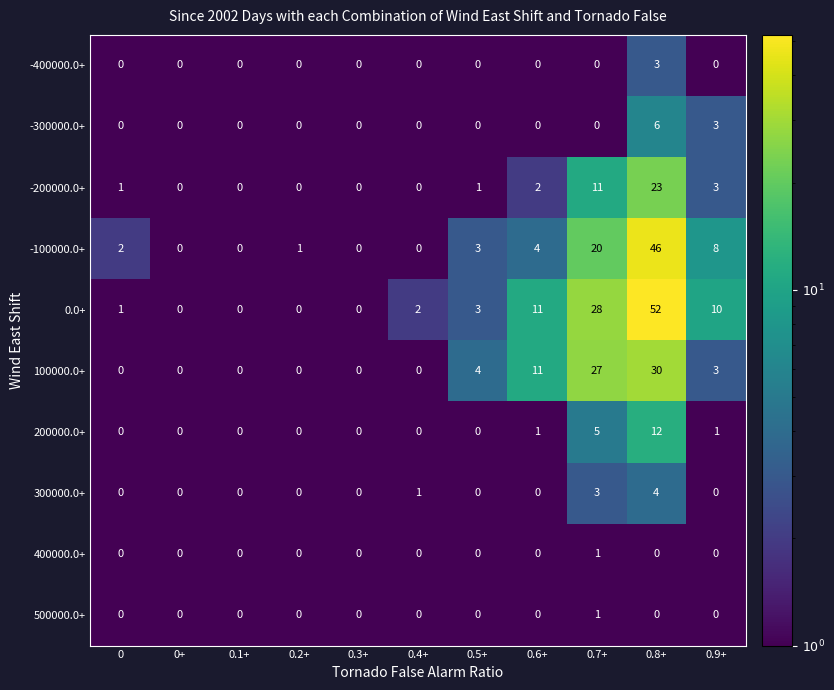

Which series has the widest spread of values?

0.0+